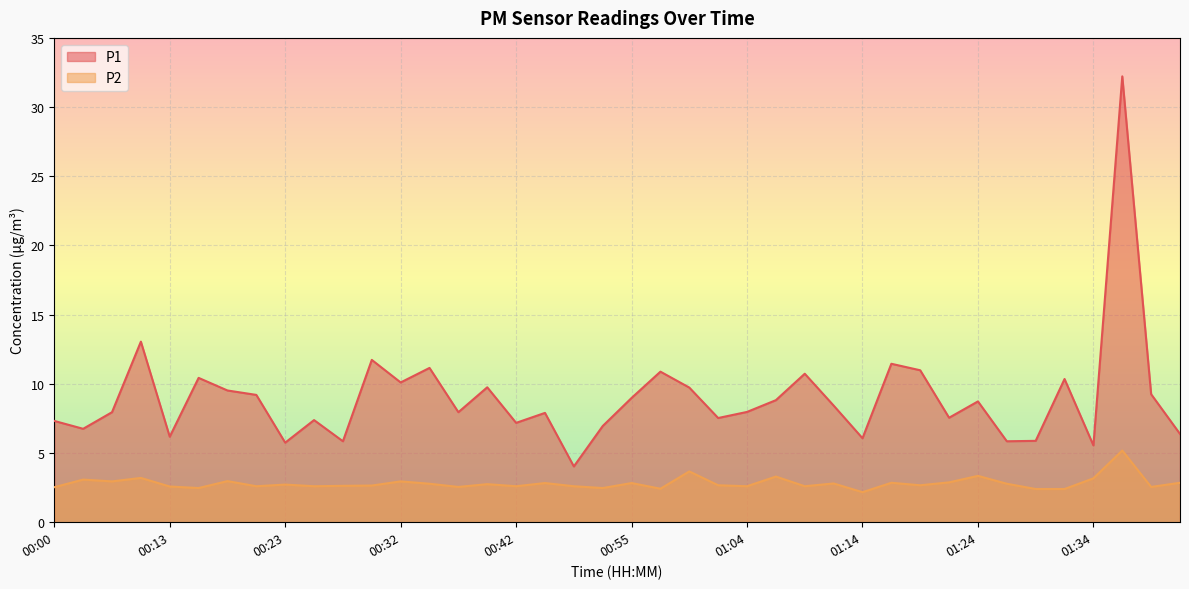

What is the lowest value of the P1 series?

4.0